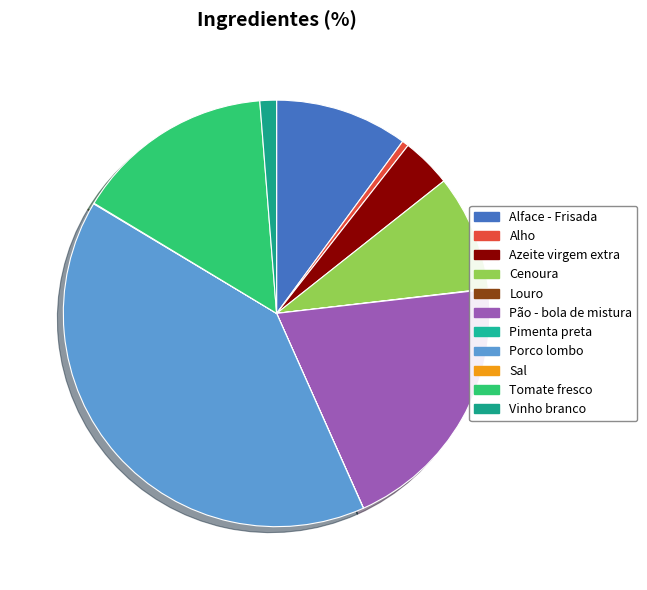

Which category has the smallest portion of the pie?

Pimenta preta